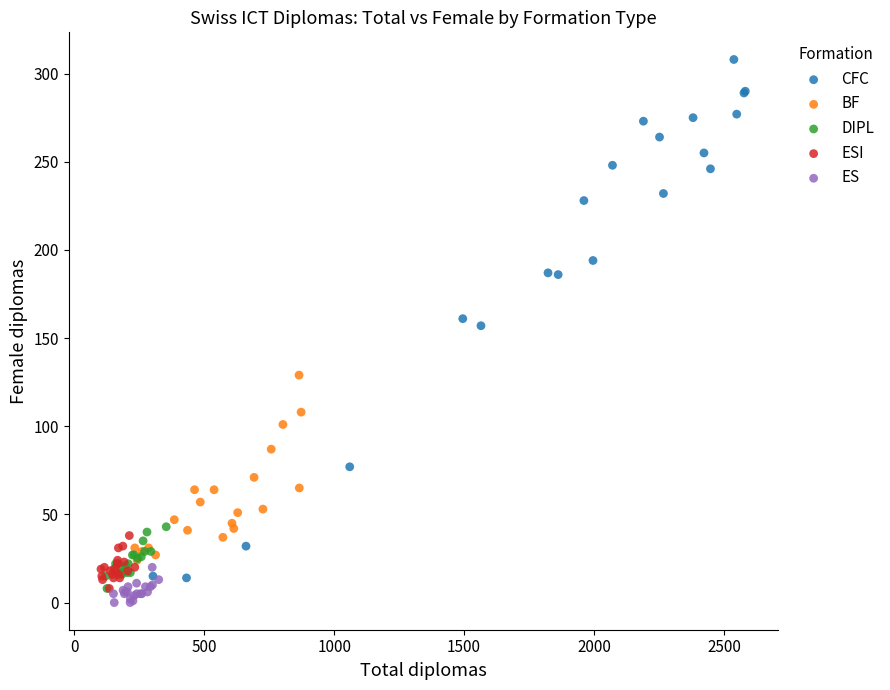

Which series has the widest spread of Y values?

CFC